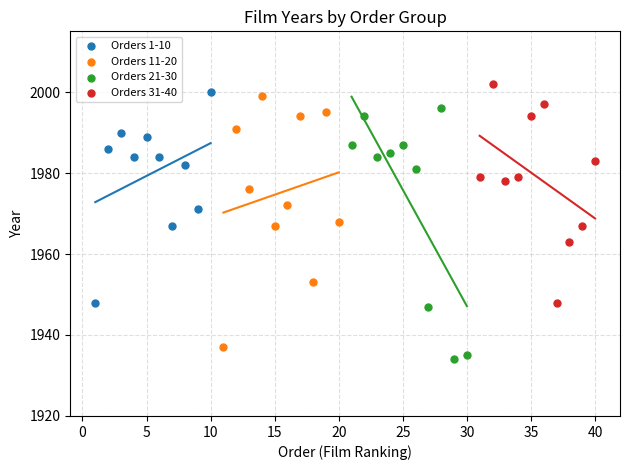

Which series reaches the minimum Y coordinate?

Orders 21-30